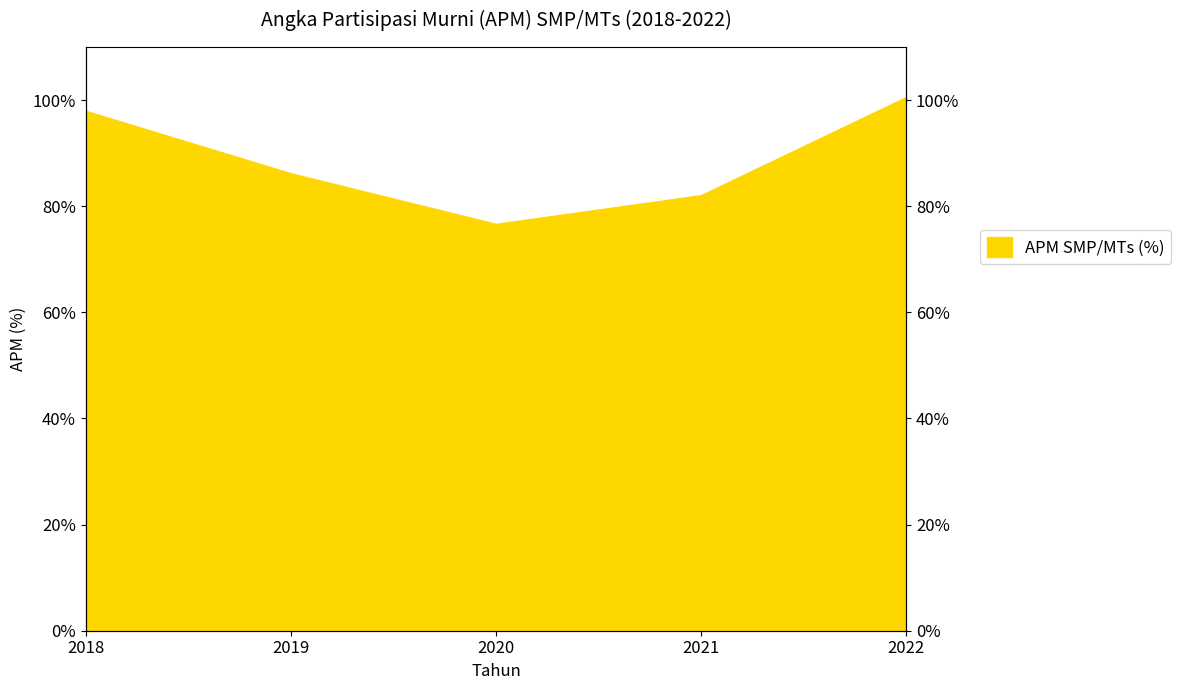

What is the sum of the values at 2022 and 2021?

182.6